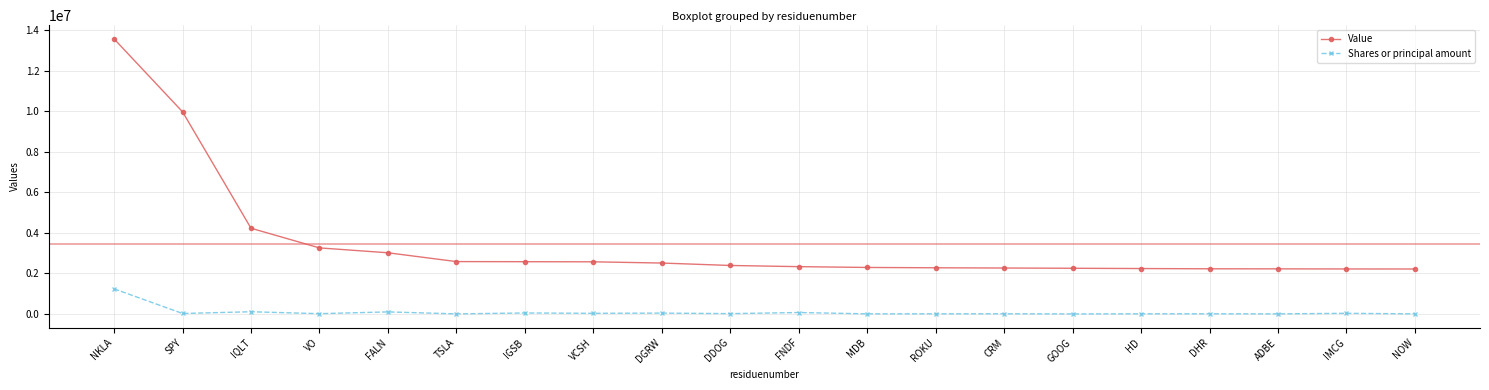

What is the minimum value for Shares or principal amount?

789